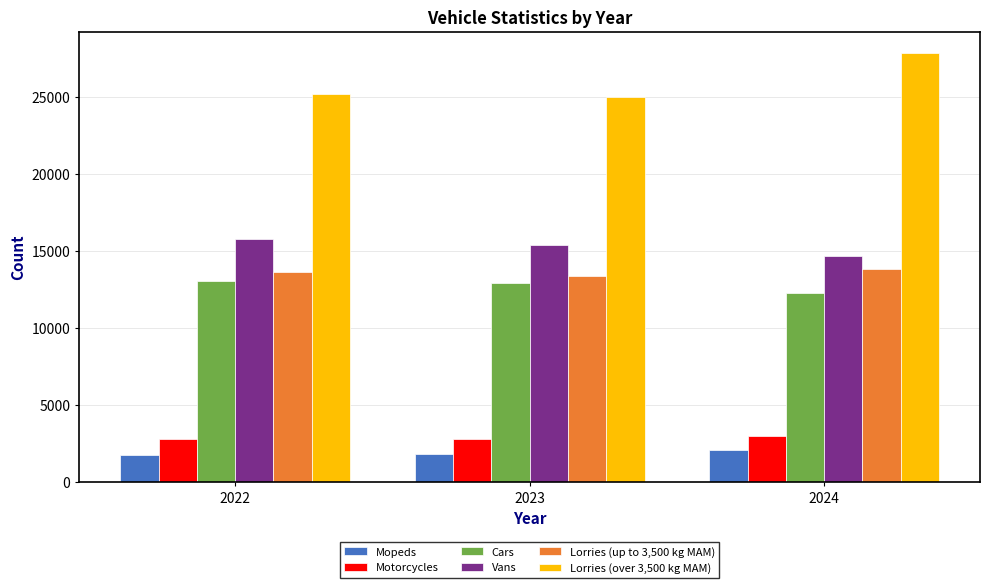

Which category has the lowest value in the Cars series?

2024